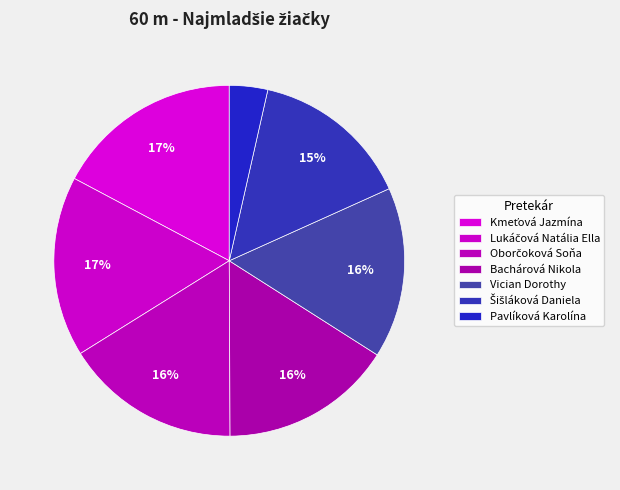

True or false: Vician Dorothy accounts for 23% of the total.

False